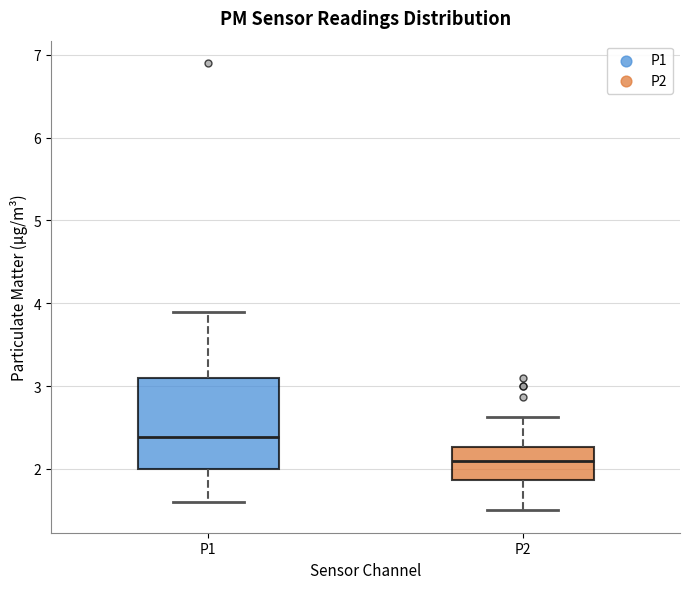

Which box's median line is the lowest?

P2